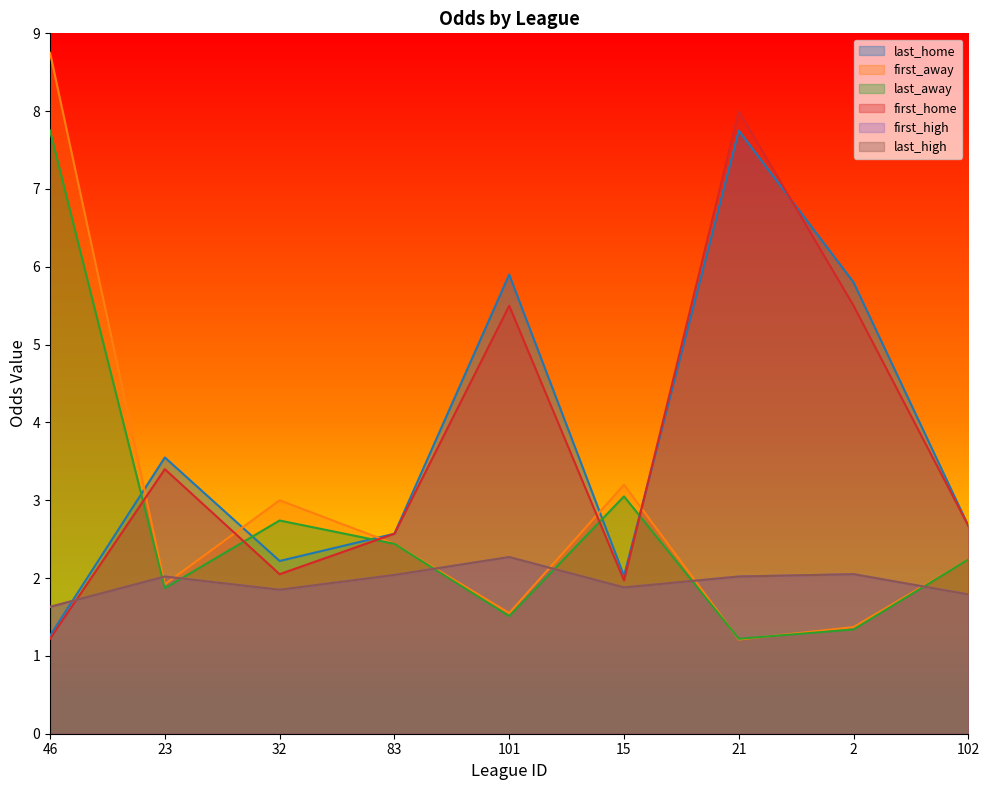

What is the difference between the maximum and second lowest values in the last_away series?

6.4